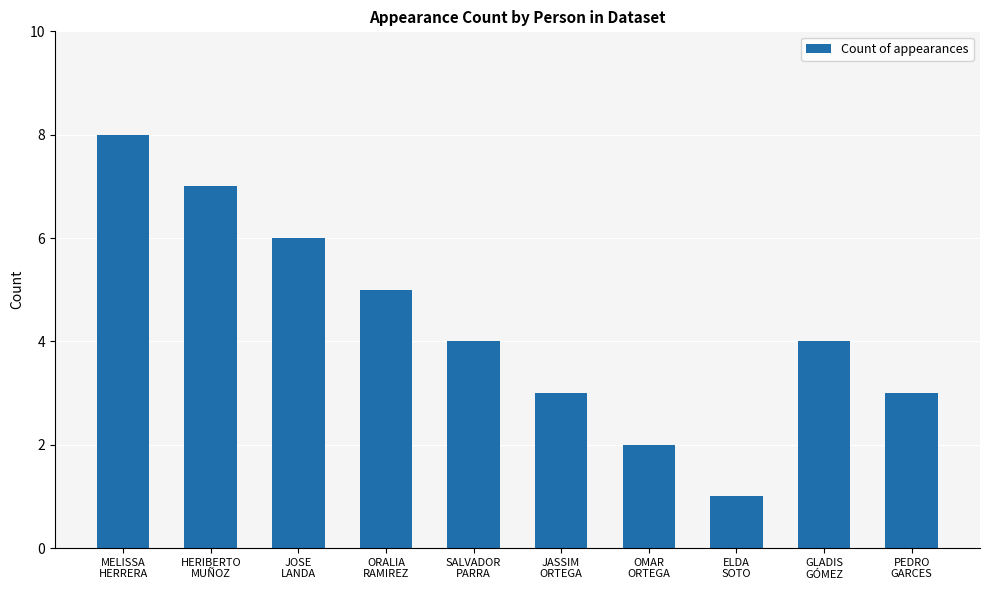

Reading left to right, extract all data points from this chart.

8	7	6	5	4	3	2	1	4	3